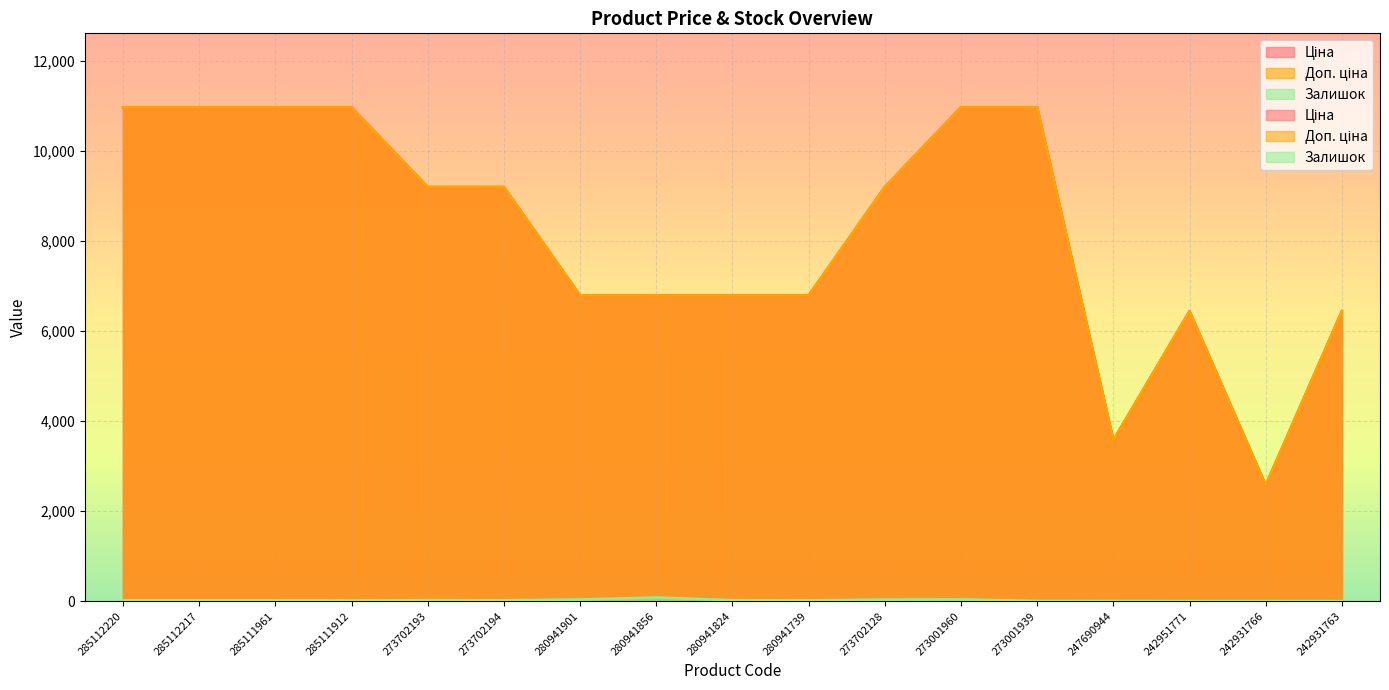

What is the approximate value of Ціна at 280941824?

6787.1